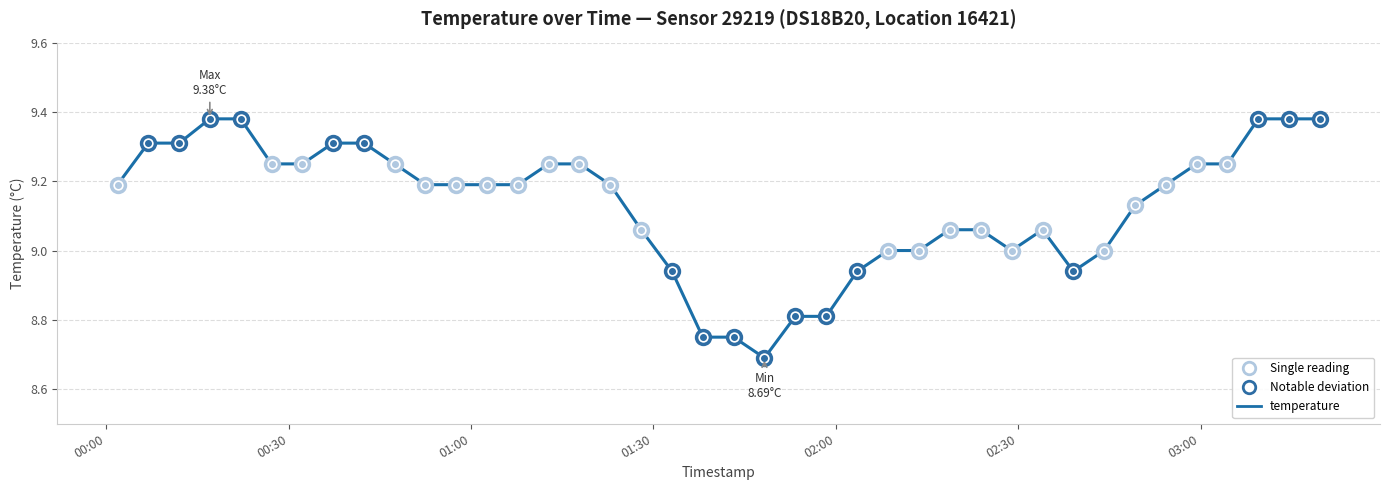

What is the difference between the maximum and minimum values?

0.7